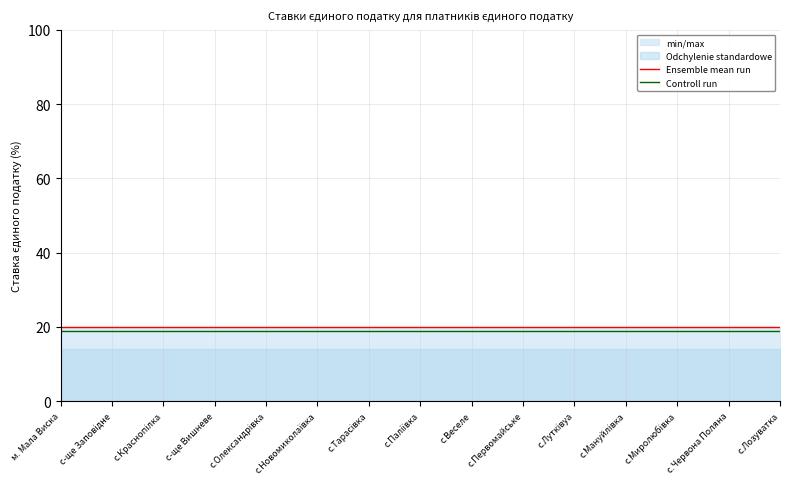

List the labels in order of Controll run value, smallest first.

м. Мала Виска, с-ще Заповідне, с.Краснопілка, с-ще Вишневе, с.Олександрівка, с.Новомиколаївка, с.Тарасівка, с.Паліївка, с.Веселе, с.Первомайське, с.Лутківуа, с.Мануйлівка, с.Миролюбівка, с.Червона Поляна, с.Лозуватка